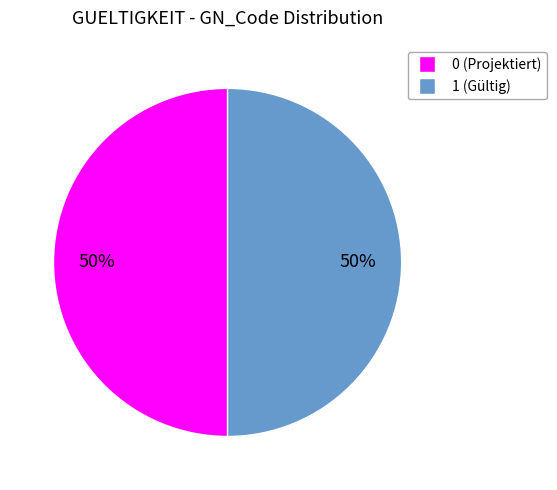

Do 0 (Projektiert) and 1 (Gültig) together represent more than half of the pie?

Yes